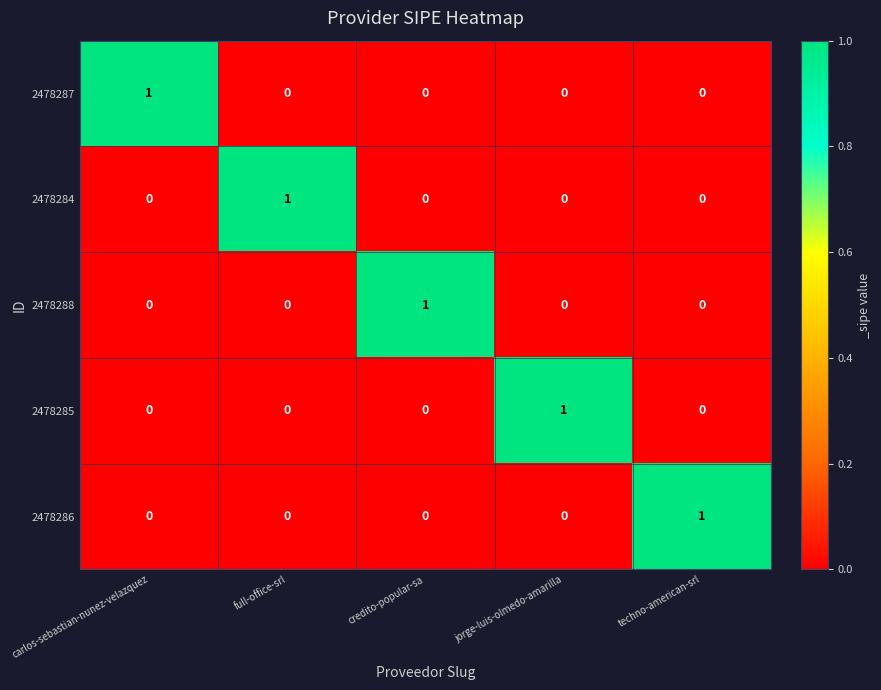

Is the value of 2478287 at carlos-sebastian-nunez-velazquez greater than the value of 2478285 at credito-popular-sa?

Yes